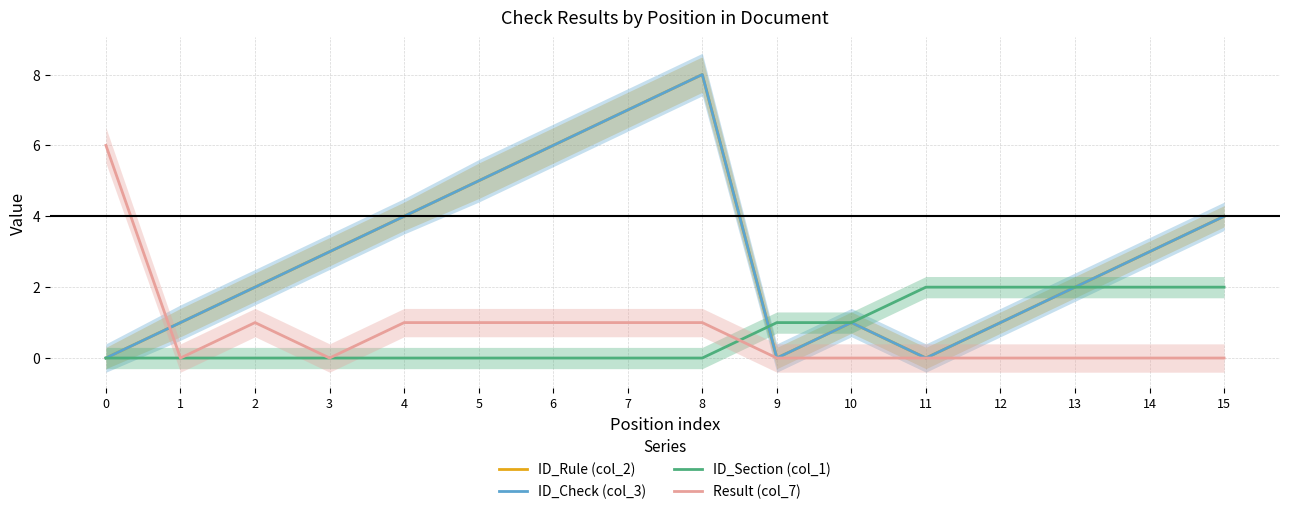

Count the number of data series in this chart.

4